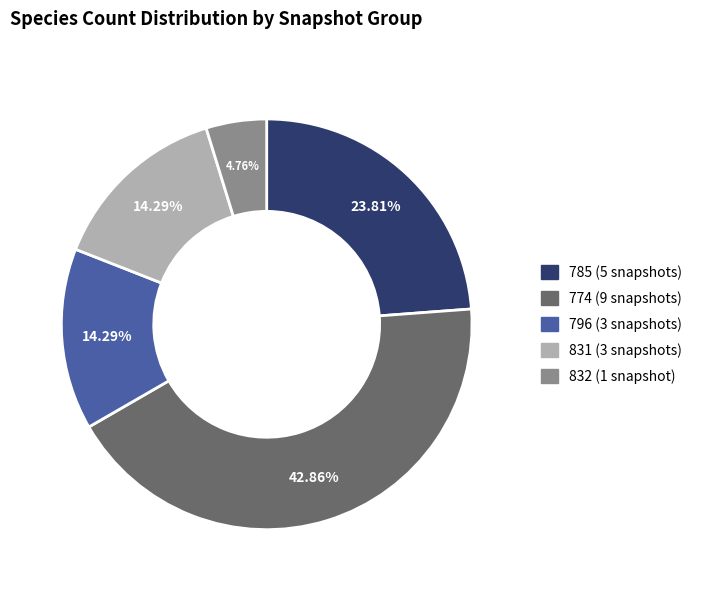

Which category has the smallest portion of the pie?

832 (1 snapshot)